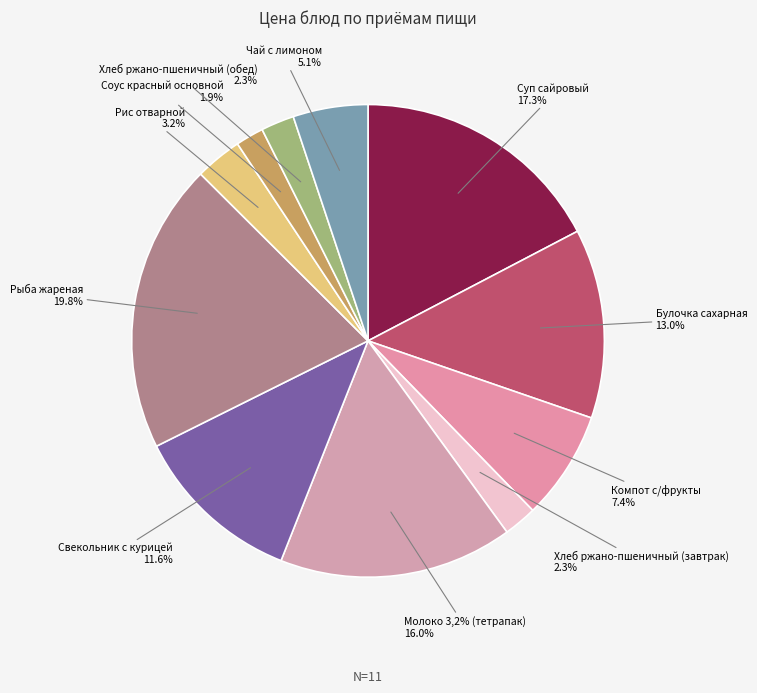

Is there a majority slice in this chart?

No